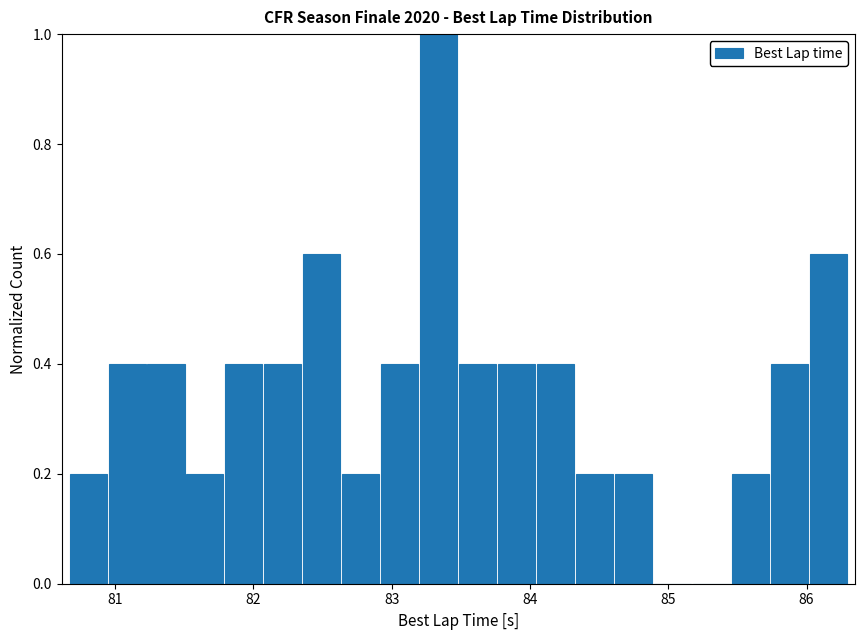

Around what value on the x-axis is the tallest bar? Give the approximate position of its centre, as read against the axis.

83.3